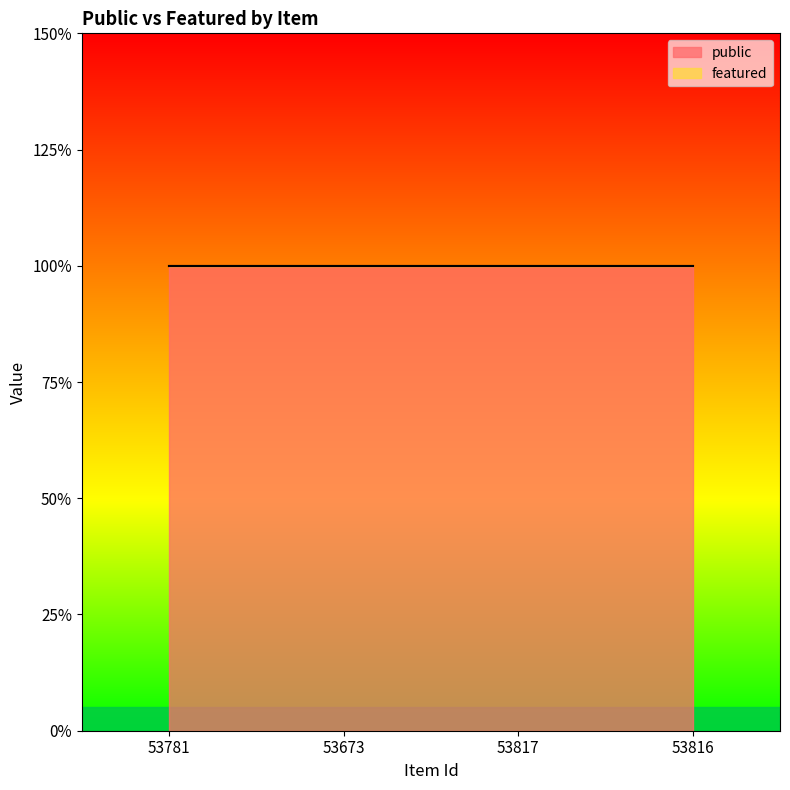

Reading left to right, transcribe all the data shown in this chart.

public: 1	1	1	1
featured: 0	0	0	0